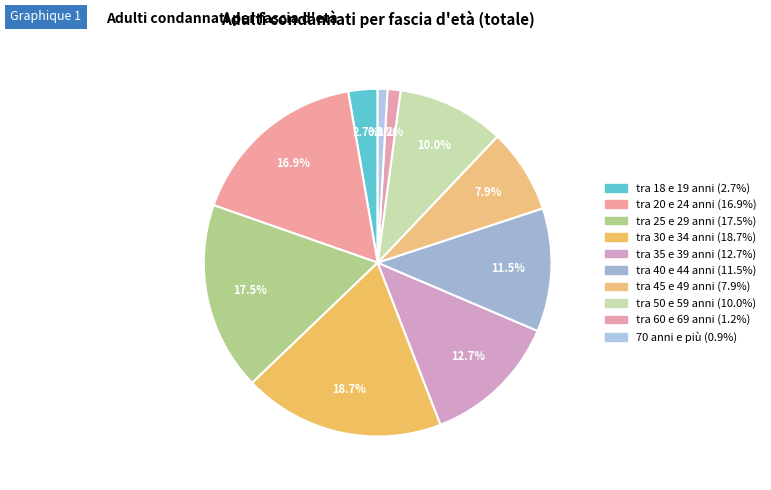

Count the number of slices in the pie.

10